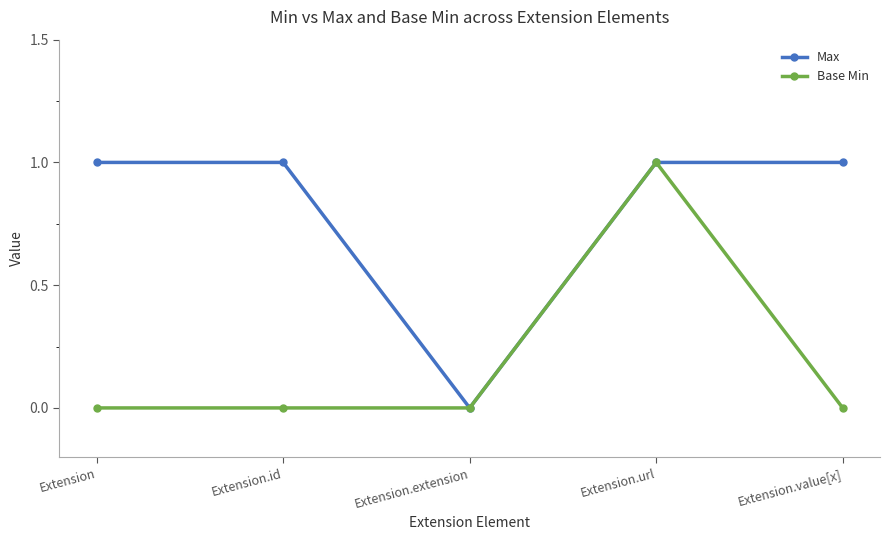

How many series are shown in this chart?

2